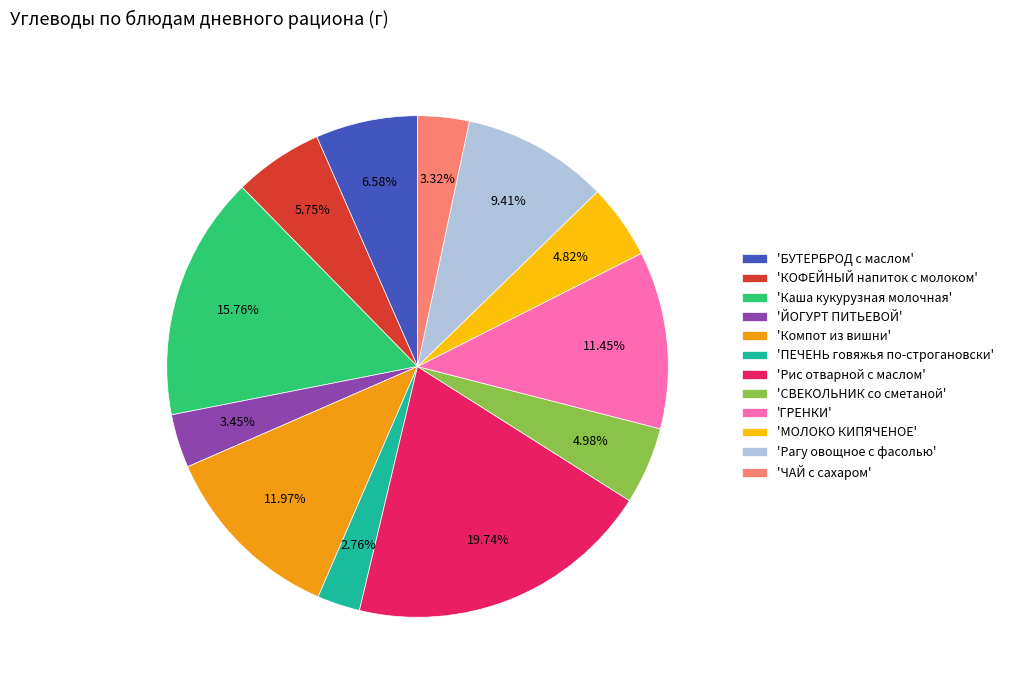

How many slices are in this pie chart?

12